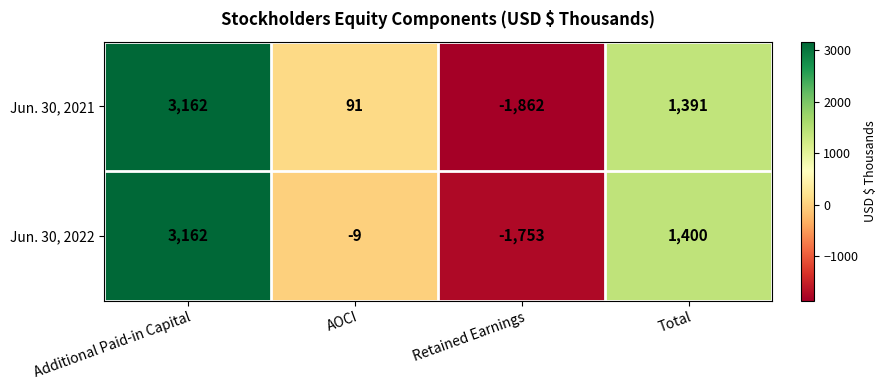

Count the number of categories in the chart.

4